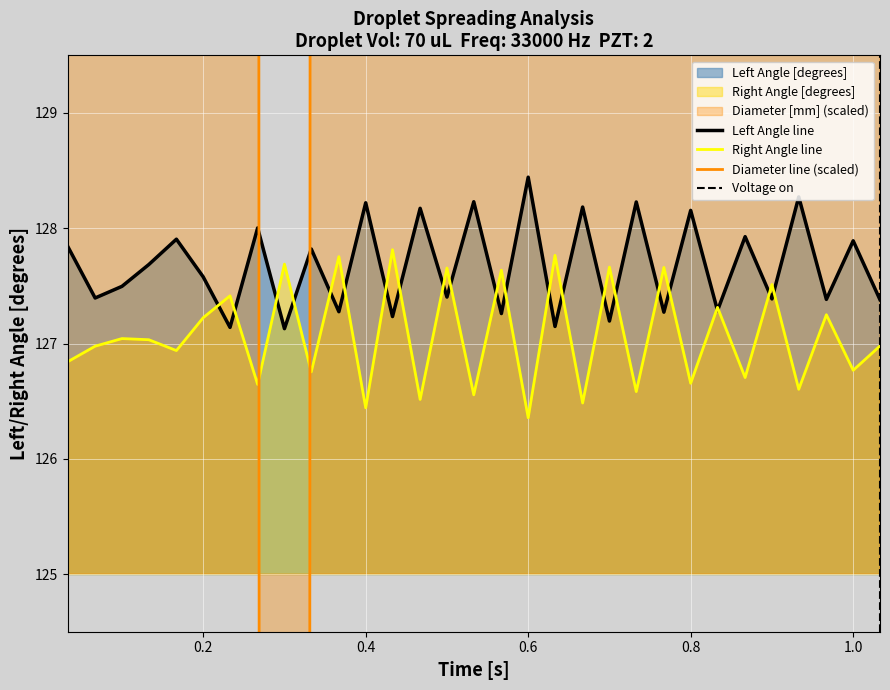

True or false: left_angle has a value of 217.6 at 1.0.

False